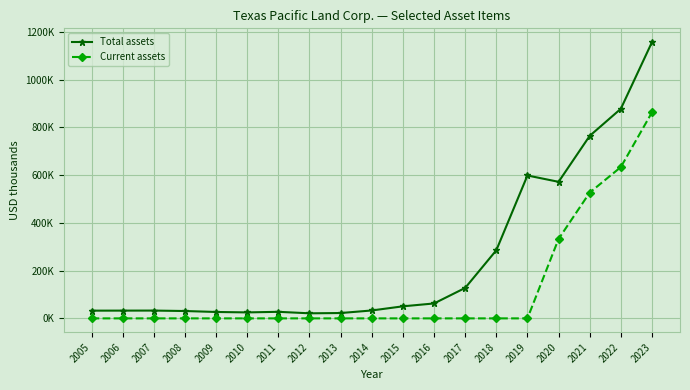

Rank the categories by Current assets value from lowest to highest.

2005, 2006, 2007, 2008, 2009, 2010, 2011, 2012, 2013, 2014, 2015, 2016, 2017, 2018, 2019, 2020, 2021, 2022, 2023